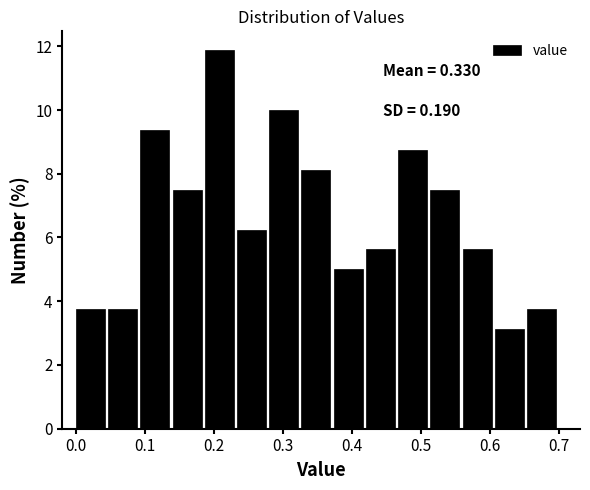

Over which range of the x-axis is the bar tallest?

0.19 to 0.23